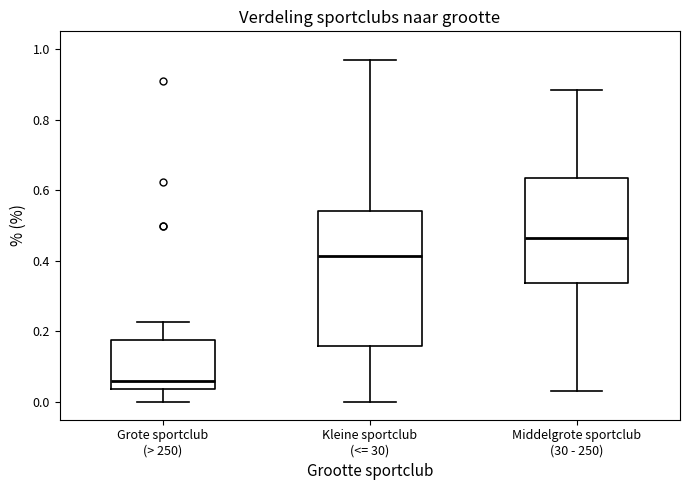

Reading left to right, transcribe this box plot: for each box, give where its median line is, the range the box spans, and where its two whiskers end, as read against the y-axis. The values are not printed on the chart, so give them approximately, as read against the axis.

Grote sportclub (> 250): median 0.06, box 0.04 to 0.18, whiskers 0.00 to 0.22
Kleine sportclub (<= 30): median 0.42, box 0.16 to 0.54, whiskers 0.00 to 0.96
Middelgrote sportclub (30 - 250): median 0.46, box 0.34 to 0.64, whiskers 0.04 to 0.88